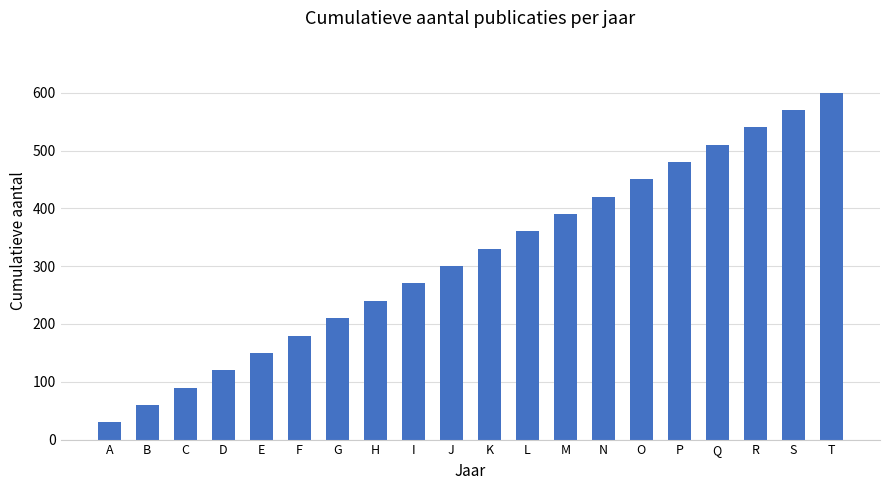

What is the value of the 7th bar from the left?

210